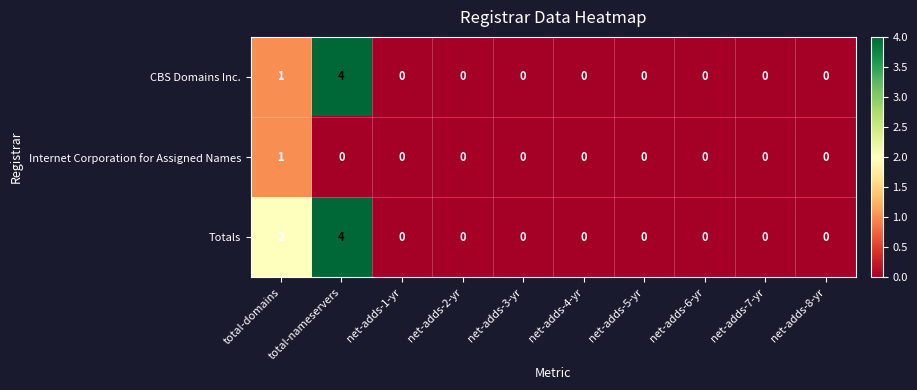

Is the value of CBS Domains Inc. at total-domains greater than the value of Internet Corporation for Assigned Names at net-adds-3-yr?

Yes